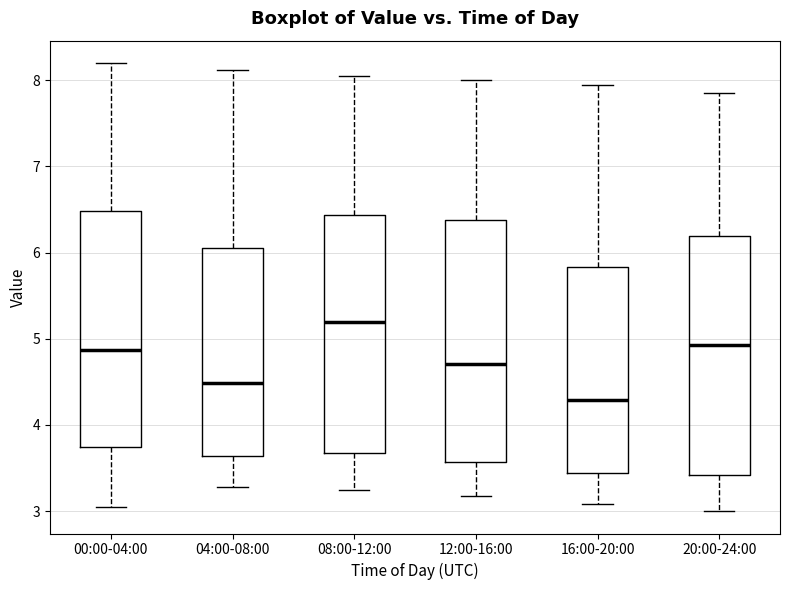

Which box has the lowest median line?

16:00-20:00